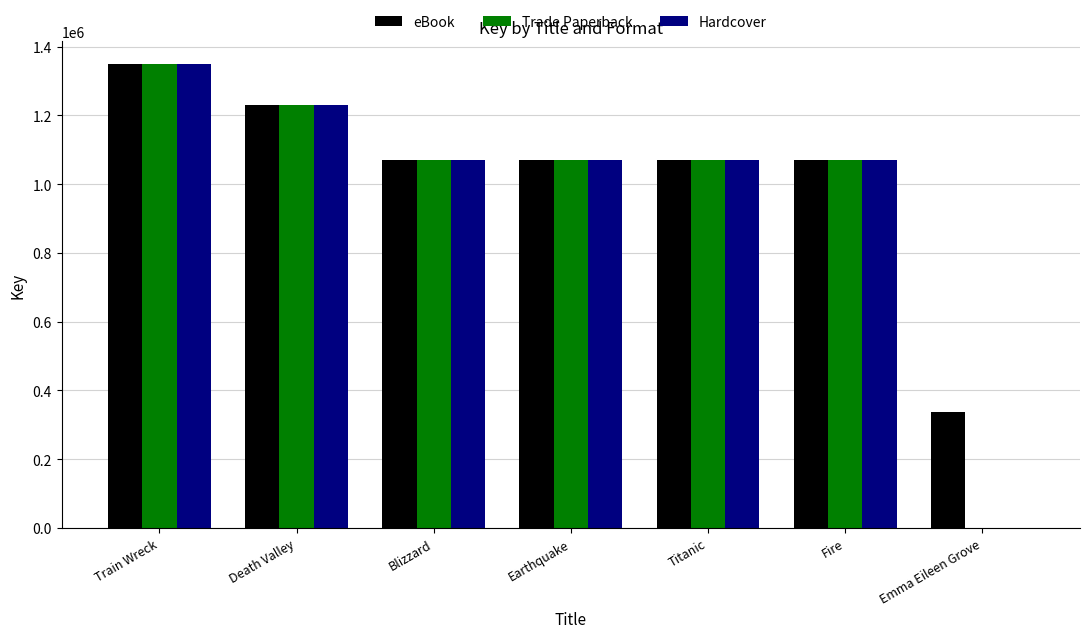

How many distinct data groups are displayed?

3